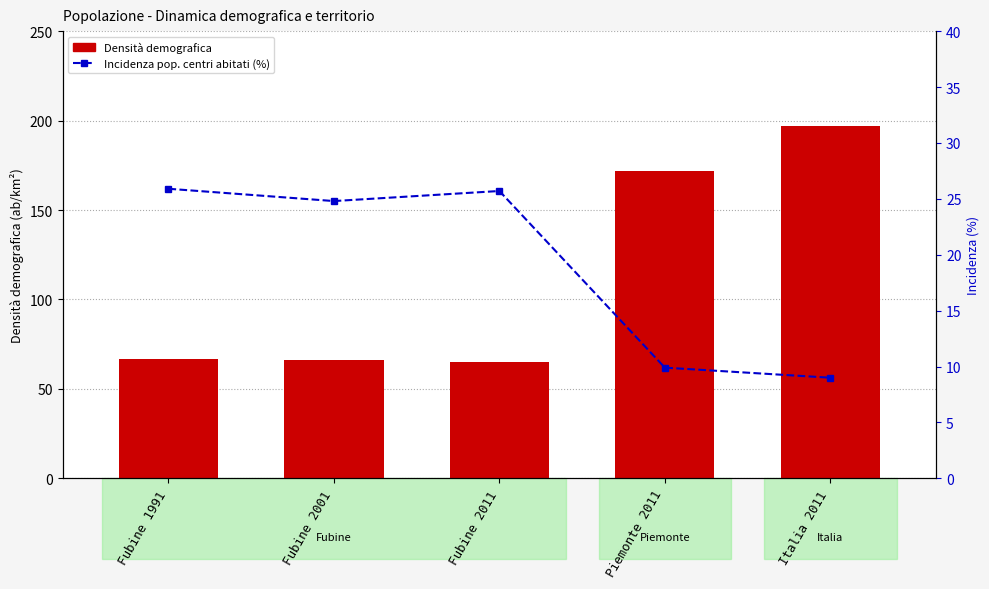

Reading right to left, list all the values displayed in this chart.

Densità demografica: Italia 2011=196.8	Piemonte 2011=171.9	Fubine 2011=64.9	Fubine 2001=65.9	Fubine 1991=66.6
Incidenza pop. centri abitati (%): Italia 2011=9.0	Piemonte 2011=9.9	Fubine 2011=25.7	Fubine 2001=24.8	Fubine 1991=25.9